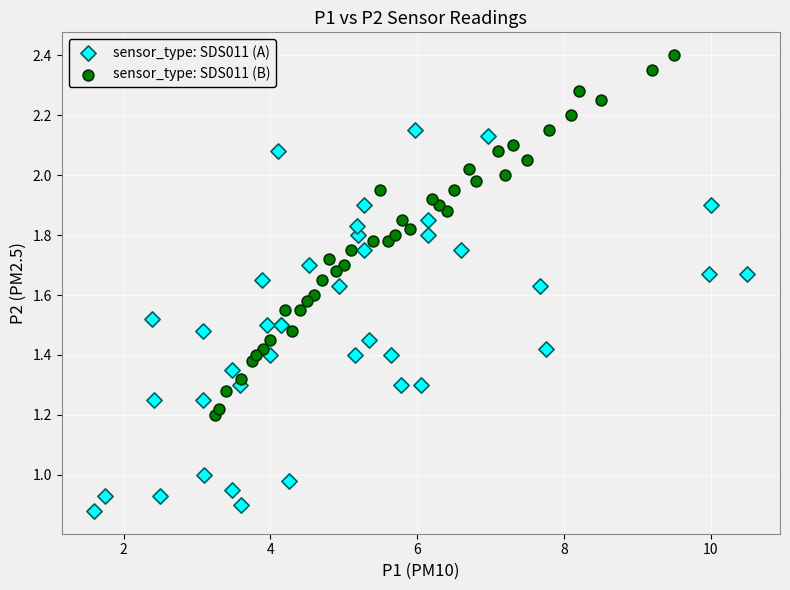

Which series has the widest spread of Y values?

sensor_type: SDS011 (A)